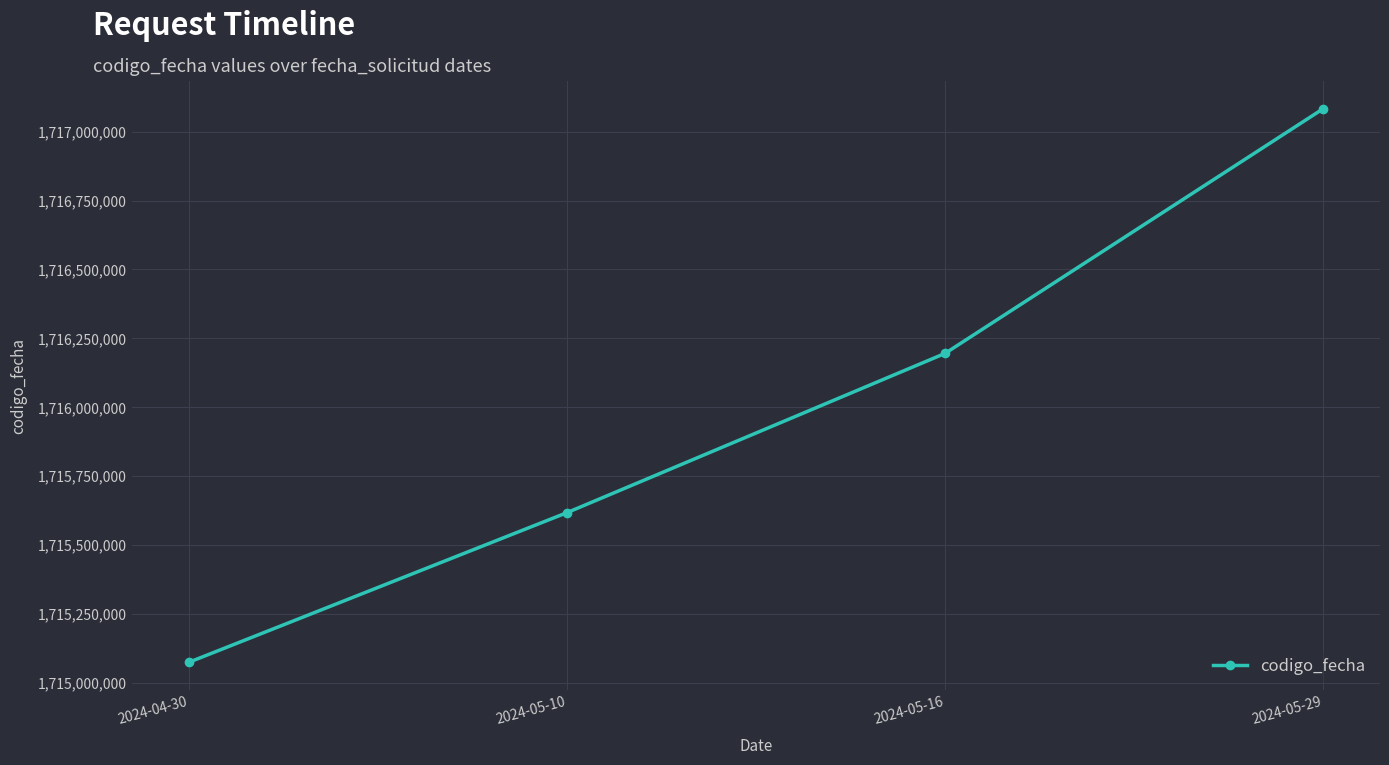

What is the value of the 3rd point from the left?

1716195626